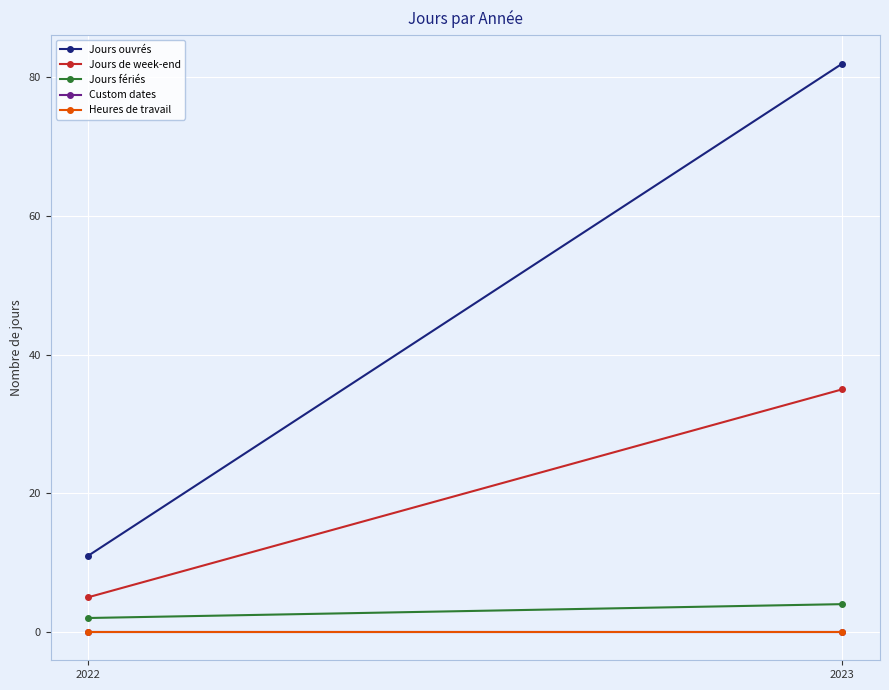

What is the sum of all Jours de week-end values?

40